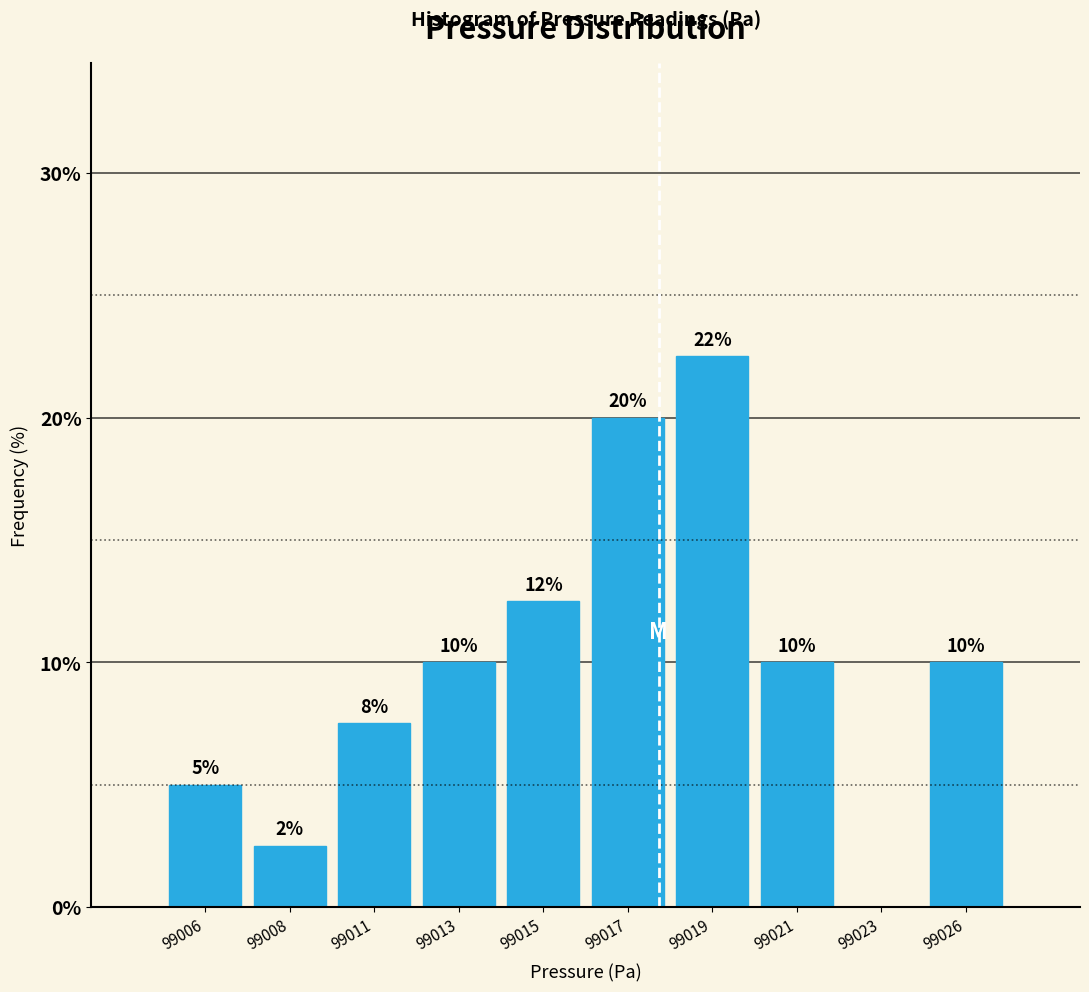

Read the value at 99019.

22.5